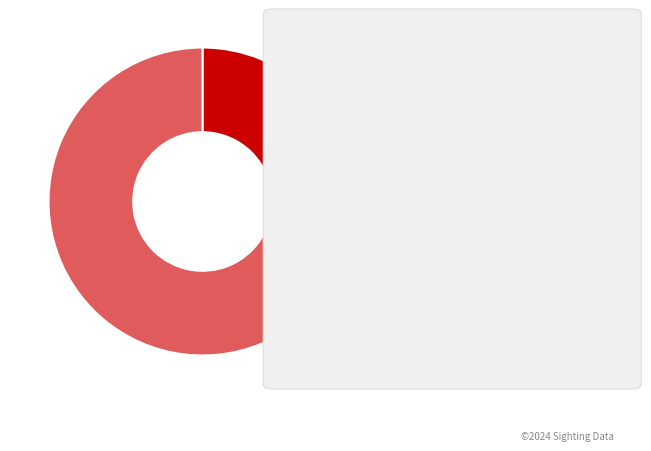

Is there any slice that represents more than half of the pie?

Yes